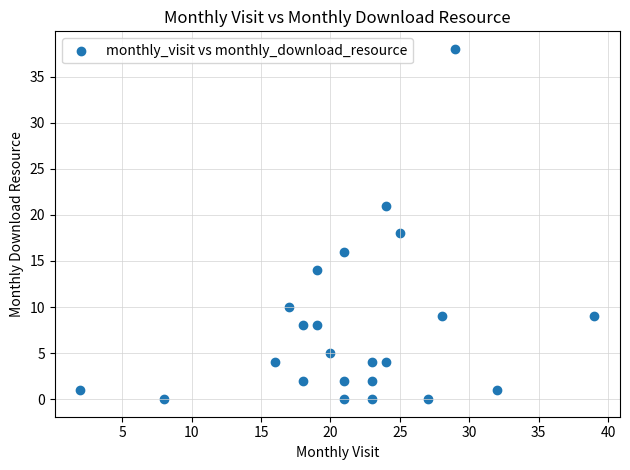

What Y value in the scatter plot is closest to 19?

18